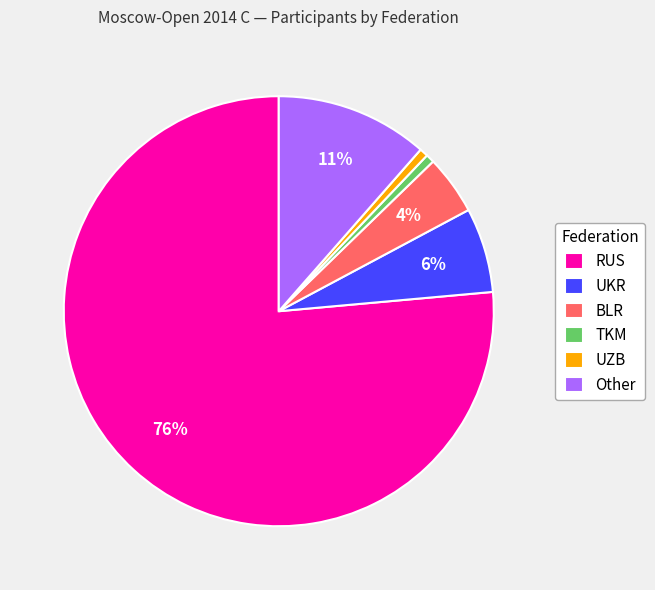

Is the sum of BLR and UKR greater than half?

No